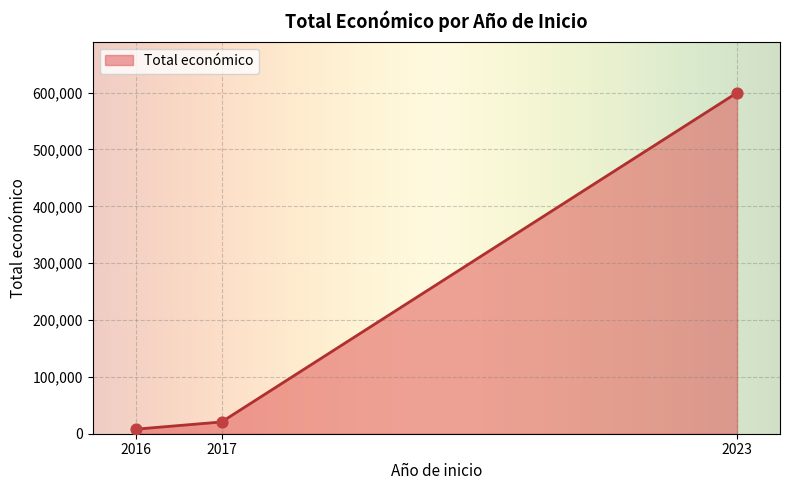

What is the ratio of the value at 2017 to the value at 2017?

1.0